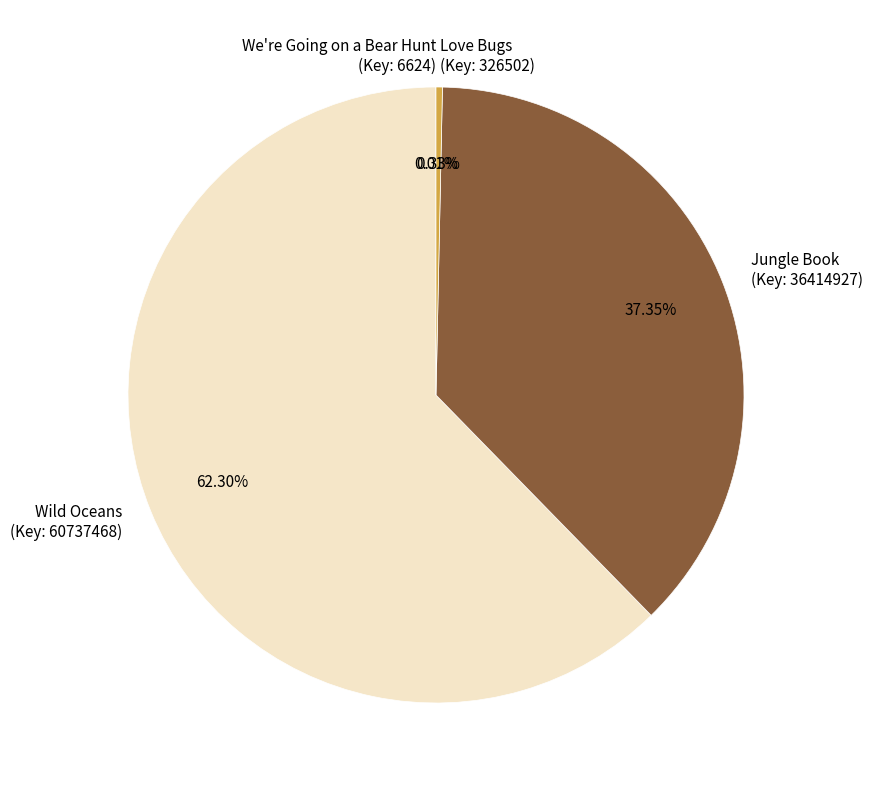

What is the majority slice?

Wild Oceans (Key: 60737468)